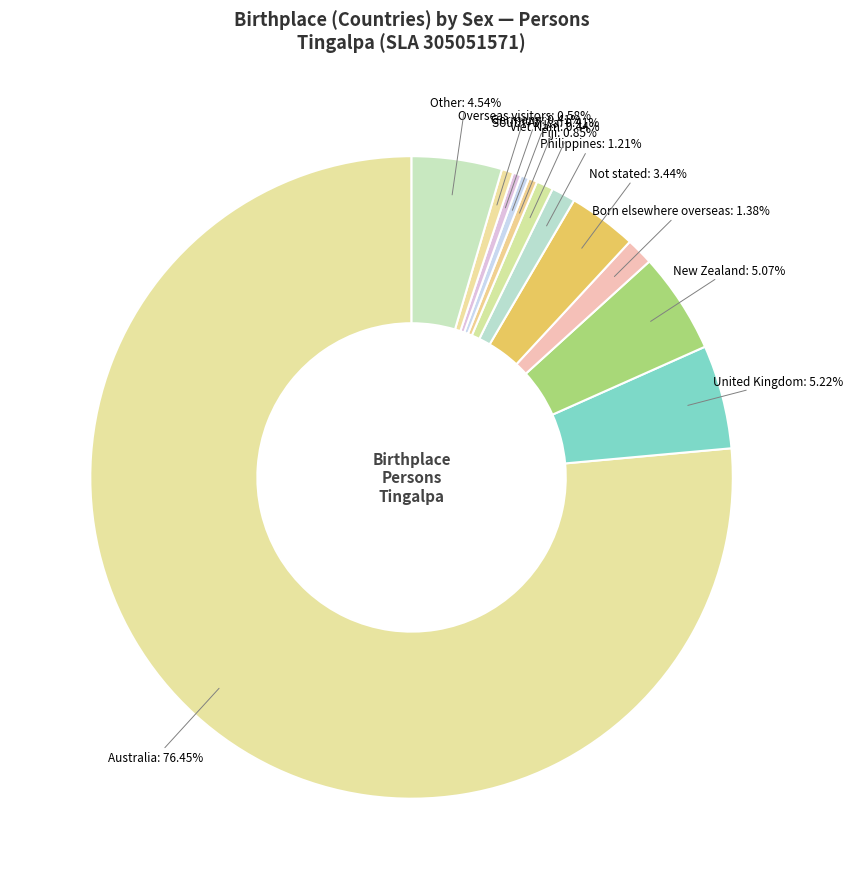

Count the number of slices in the pie.

12